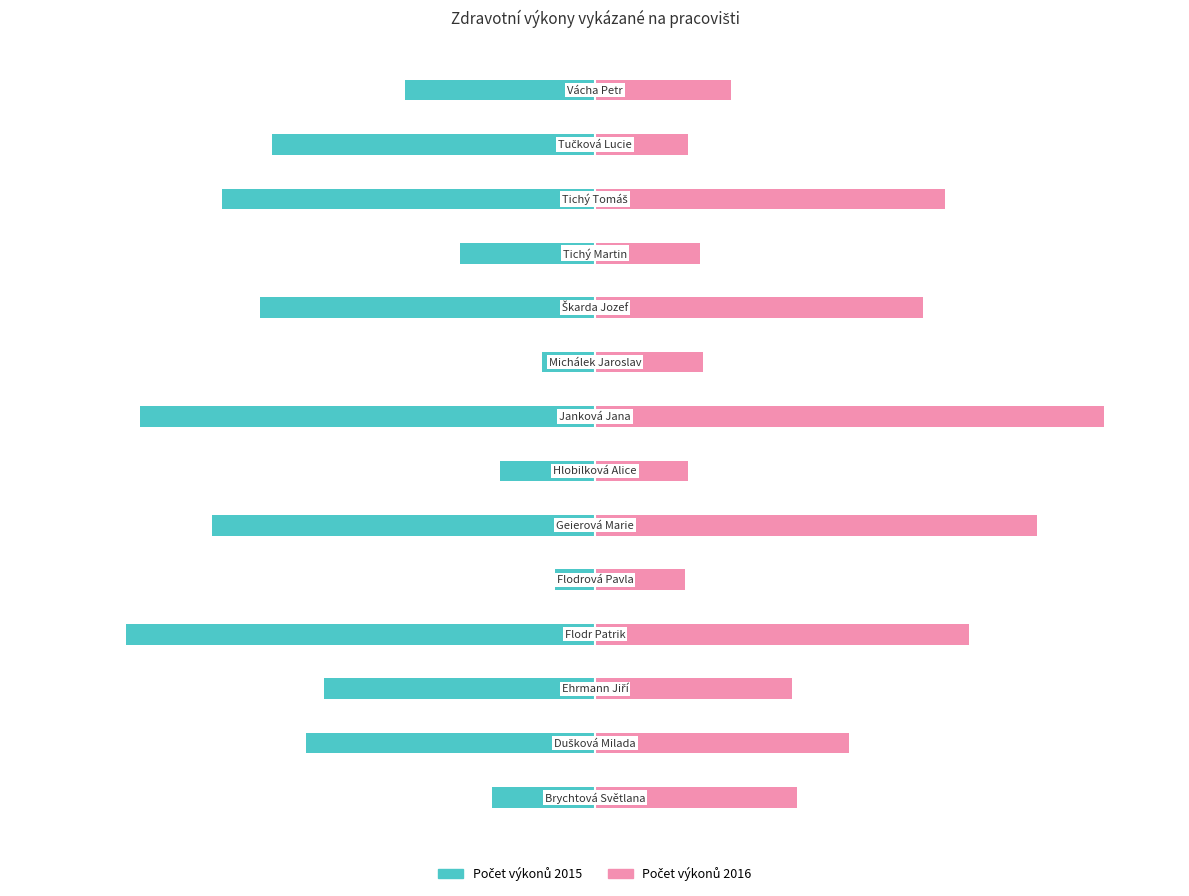

Is it true that Počet výkonů 2016 equals 20.6 at −150?

False